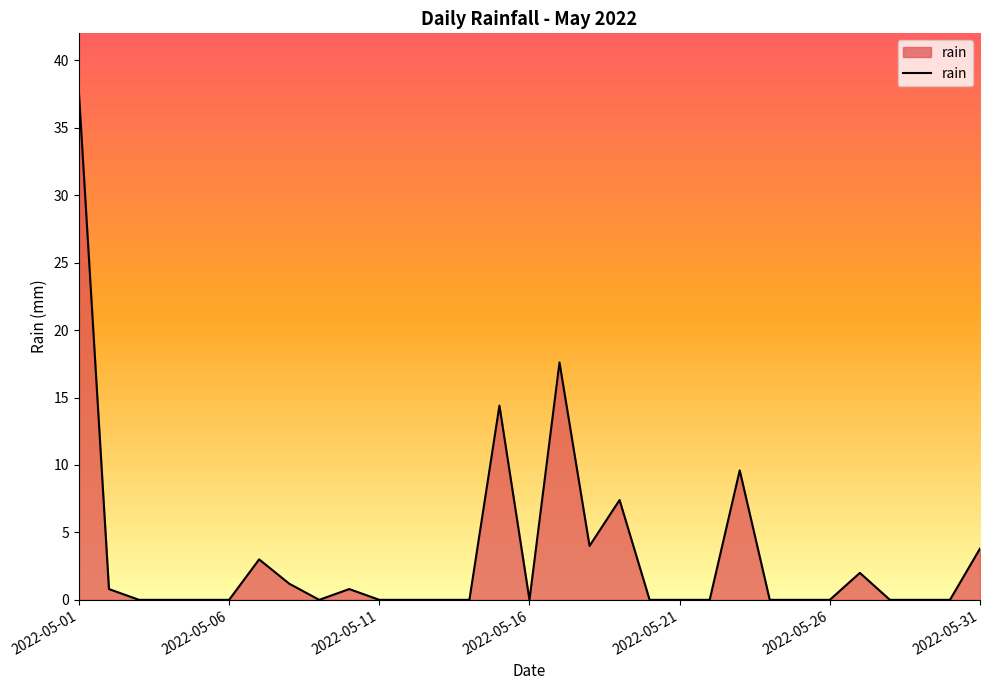

What is the difference between the maximum and minimum values?

37.6